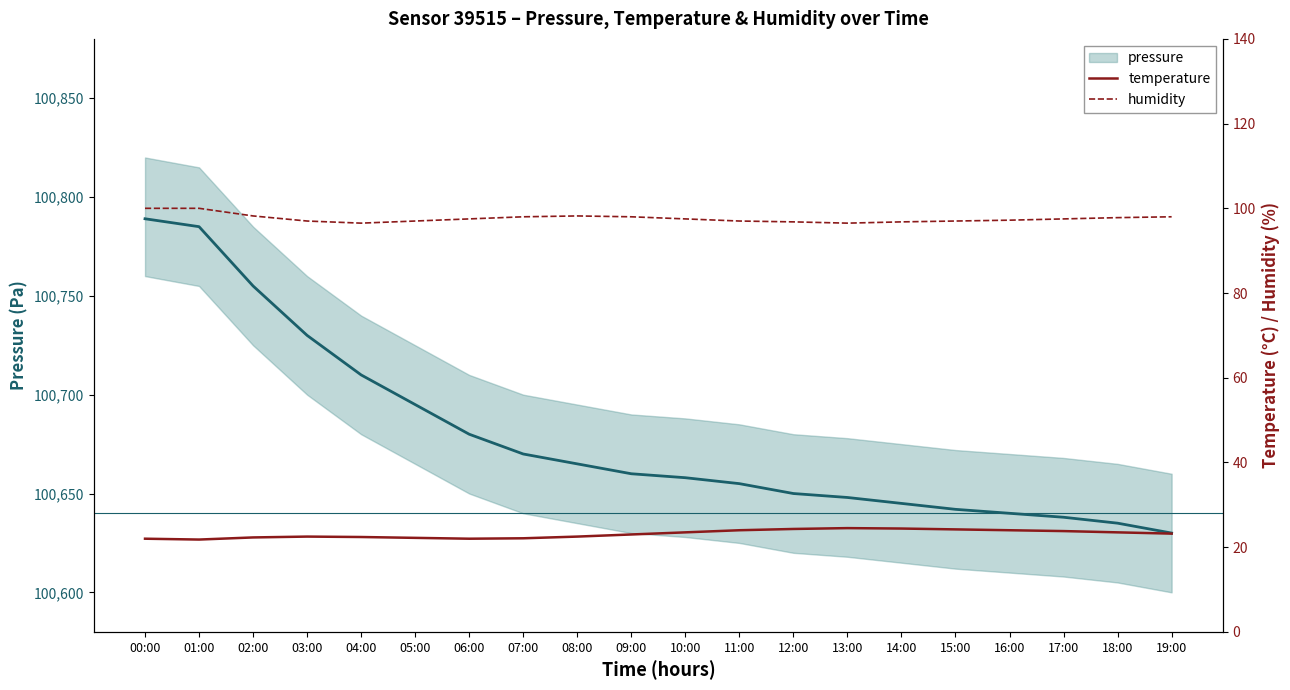

Reading right to left, transcribe all the data shown in this chart.

pressure: 100630.0	100635.0	100638.0	100640.0	100642.0	100645.0	100648.0	100650.0	100655.0	100658.0	100660.0	100665.0	100670.0	100680.0	100695.0	100710.0	100730.0	100755.0	100785.0	100789.0
temperature: 23.2	23.5	23.8	24.0	24.2	24.4	24.5	24.3	24.0	23.5	23.0	22.5	22.1	22.0	22.2	22.4	22.5	22.3	21.8	22.0
humidity: 98.0	97.8	97.5	97.2	97.0	96.8	96.5	96.8	97.0	97.5	98.0	98.2	98.0	97.5	97.0	96.5	97.0	98.2	100.0	100.0